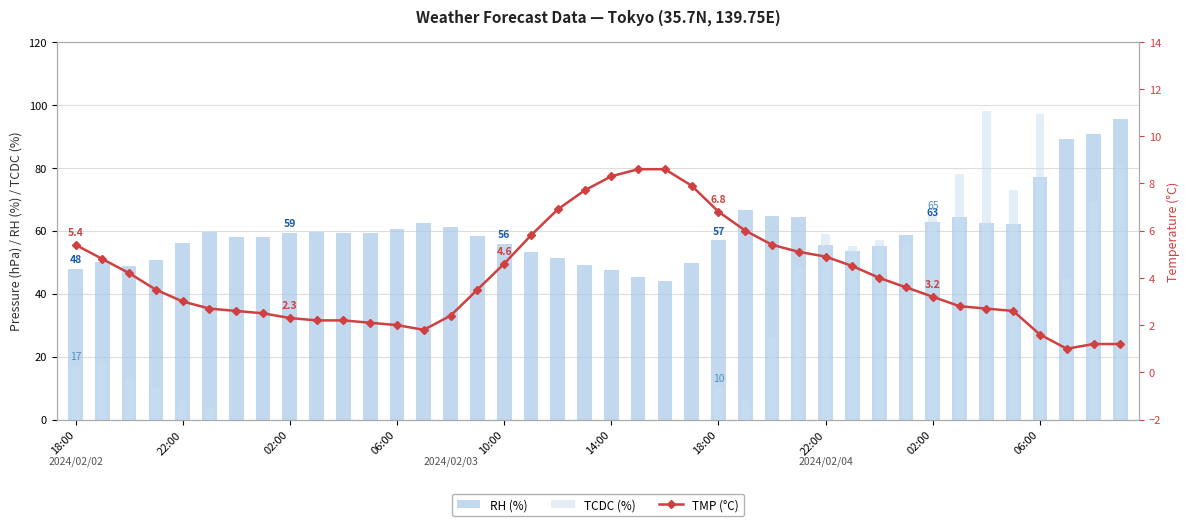

Is it true that TMP (°C) equals 1.7 at 34?

False